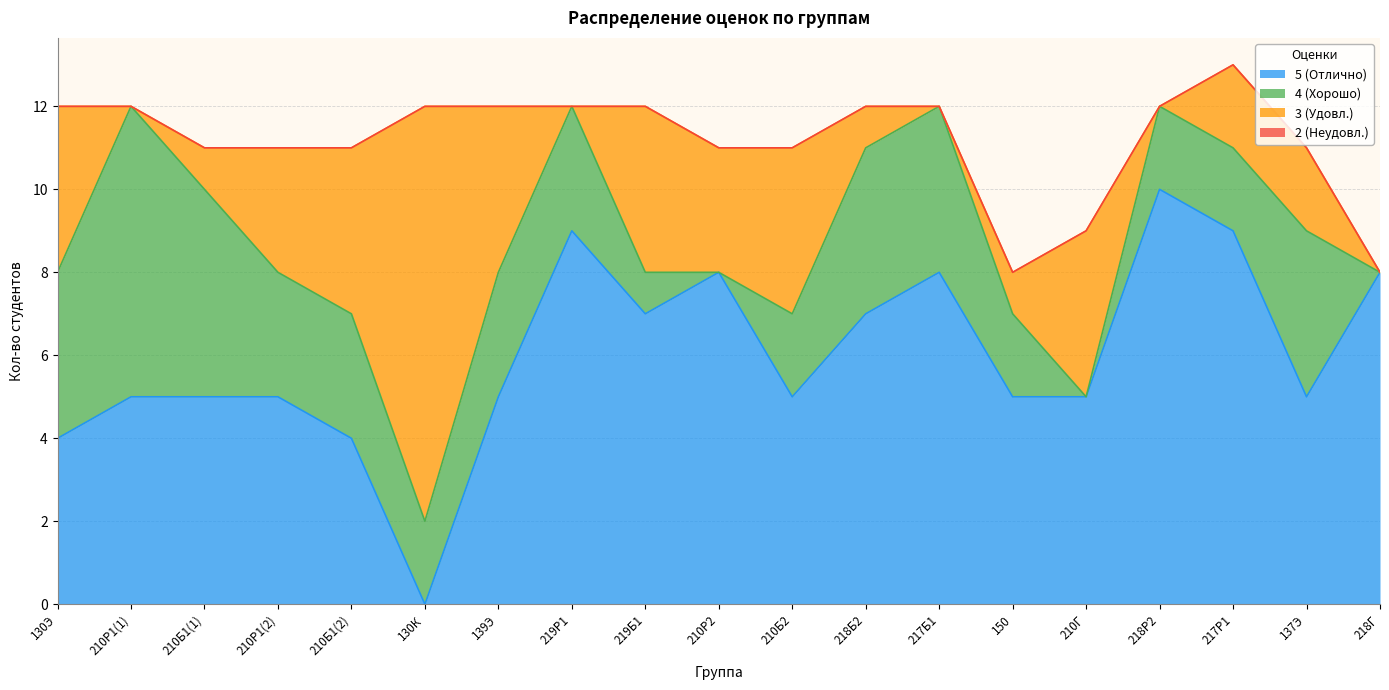

How many lines are shown in the chart?

4